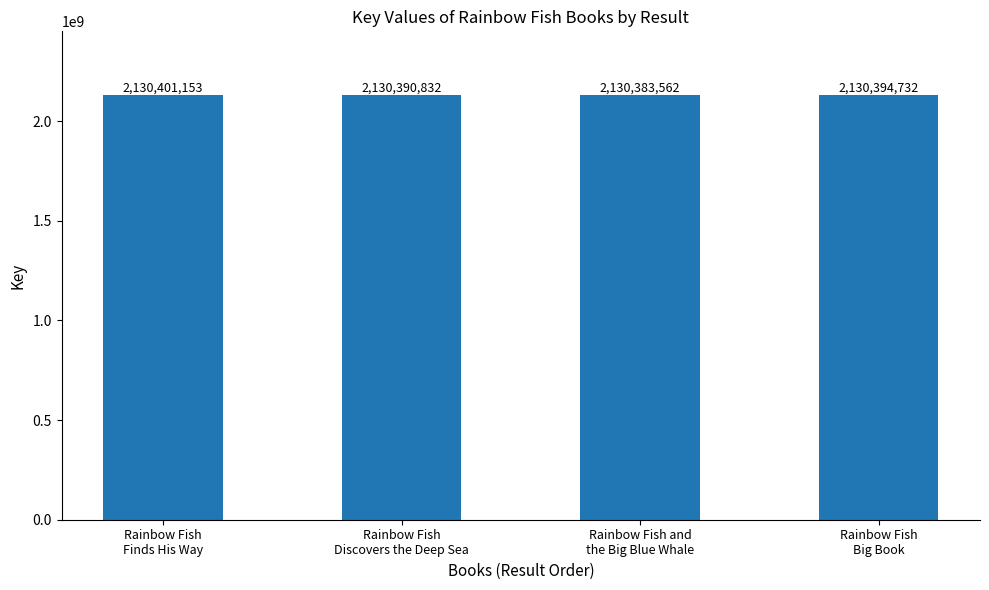

How many series are shown in this chart?

1